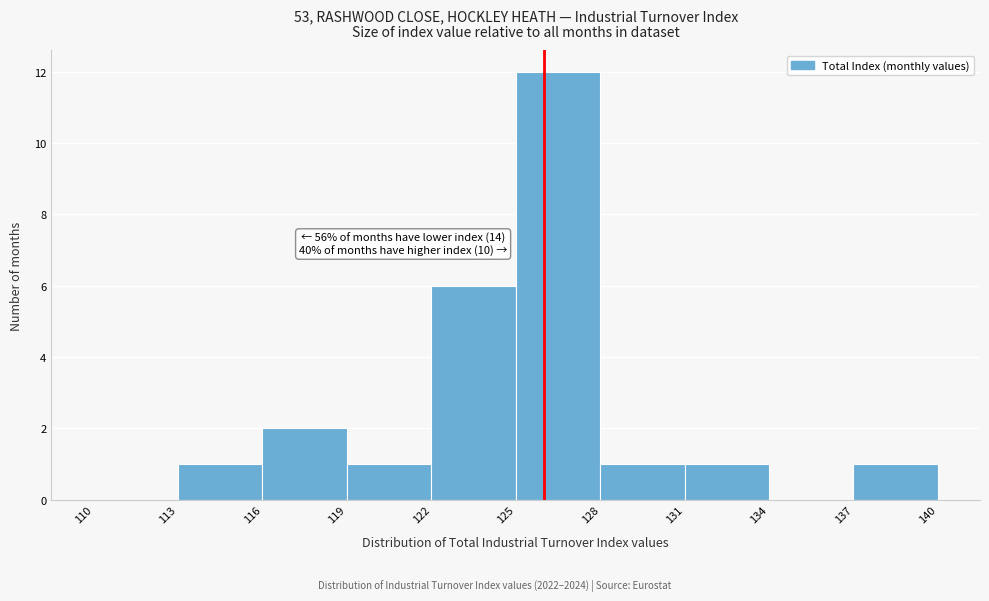

Over which range of the x-axis is the bar tallest?

125 to 128